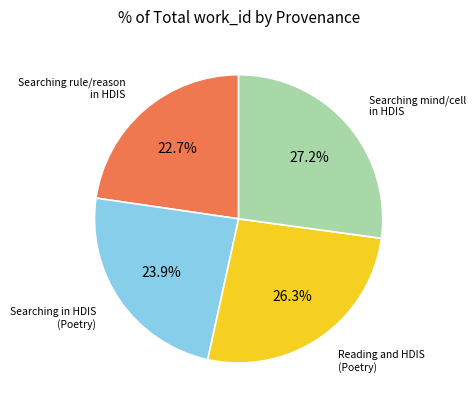

Is there a majority slice in this chart?

No